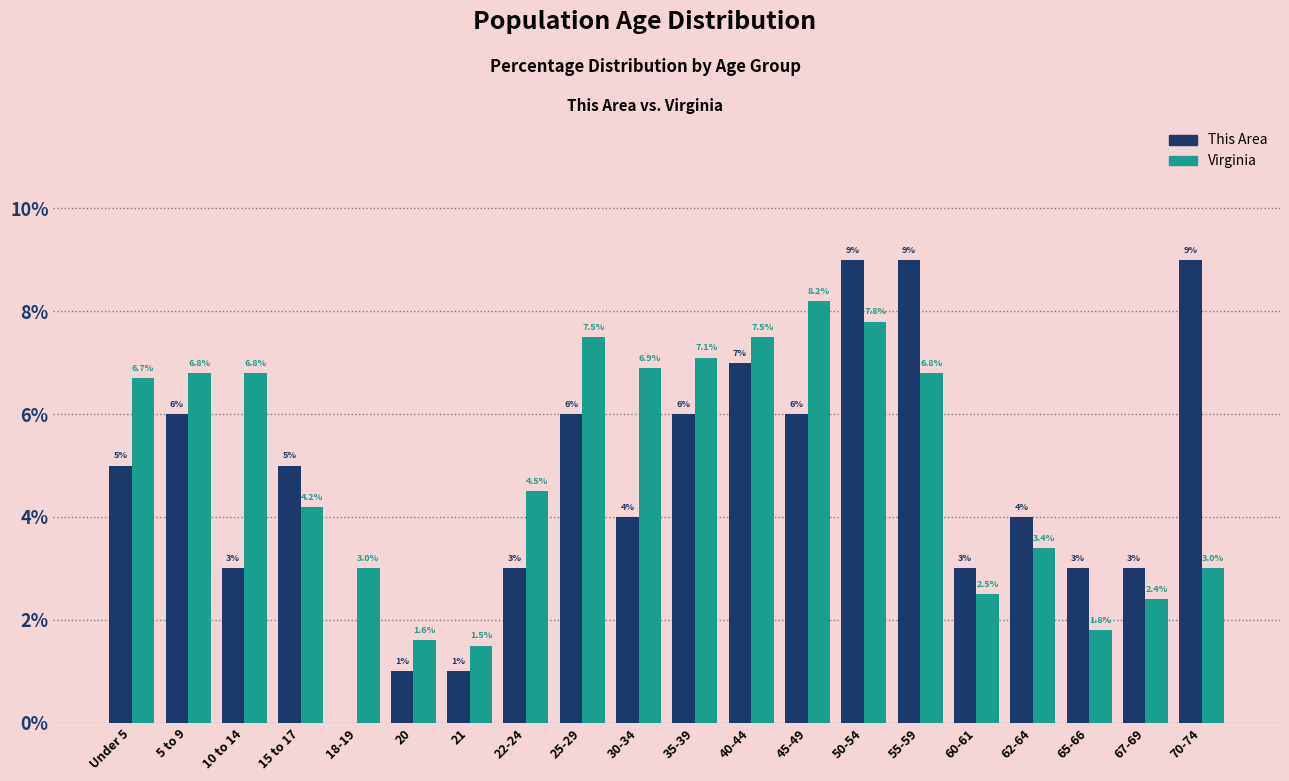

Reading left to right, list all the values displayed in this chart.

This Area: Under 5=5.0	5 to 9=6.0	10 to 14=3.0	15 to 17=5.0	18-19=0.0	20=1.0	21=1.0	22-24=3.0	25-29=6.0	30-34=4.0	35-39=6.0	40-44=7.0	45-49=6.0	50-54=9.0	55-59=9.0	60-61=3.0	62-64=4.0	65-66=3.0	67-69=3.0	70-74=9.0
Virginia: Under 5=6.7	5 to 9=6.8	10 to 14=6.8	15 to 17=4.2	18-19=3.0	20=1.6	21=1.5	22-24=4.5	25-29=7.5	30-34=6.9	35-39=7.1	40-44=7.5	45-49=8.2	50-54=7.8	55-59=6.8	60-61=2.5	62-64=3.4	65-66=1.8	67-69=2.4	70-74=3.0